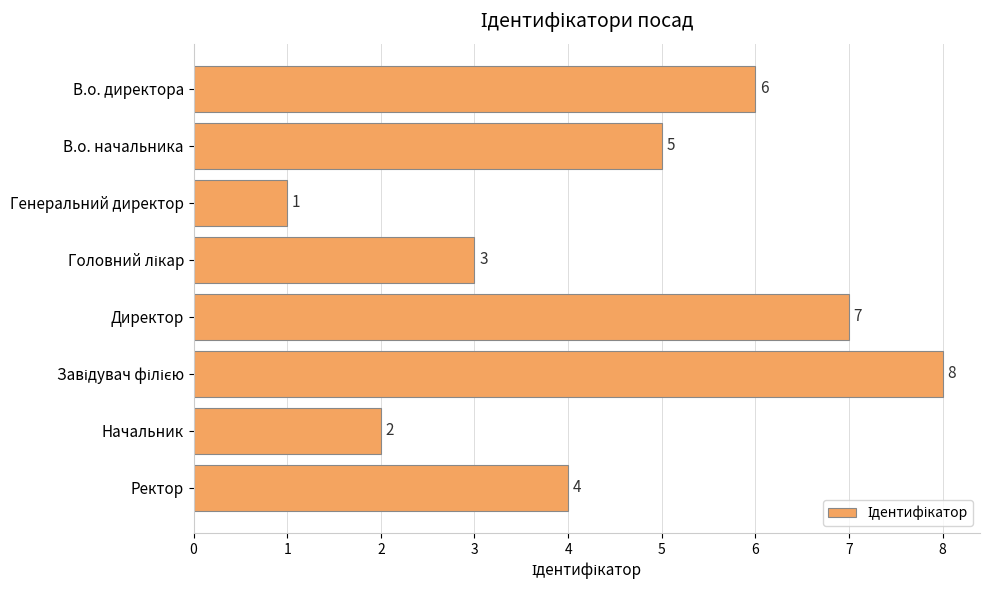

What is the smallest value displayed?

1